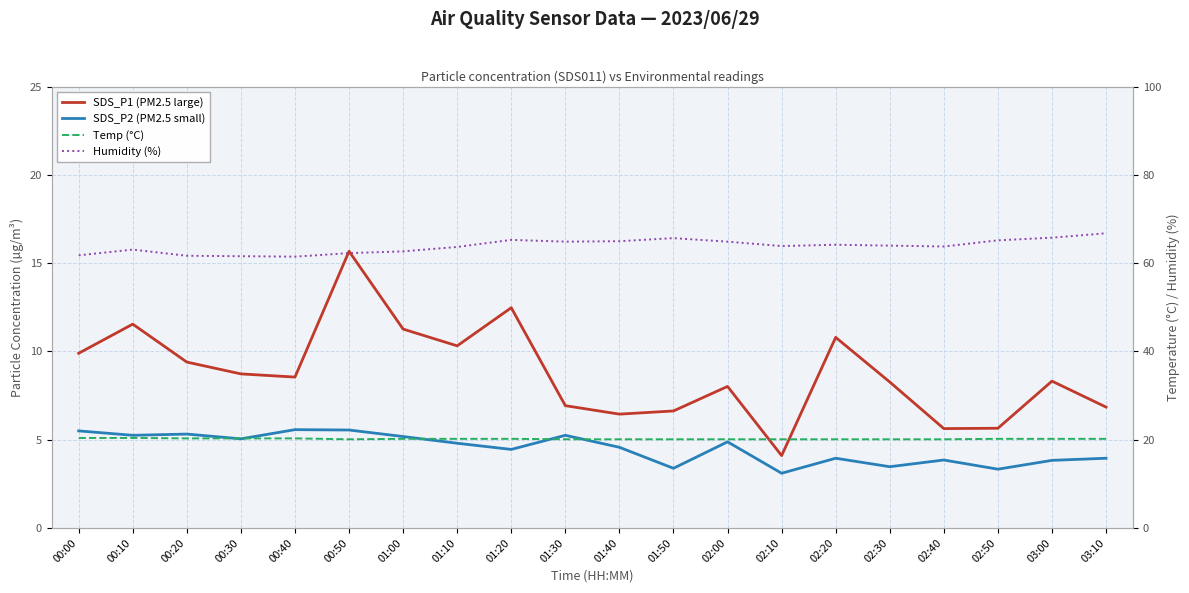

The value of SDS_P1 (PM2.5 large) at 00:40 is 3.3. True or false?

False